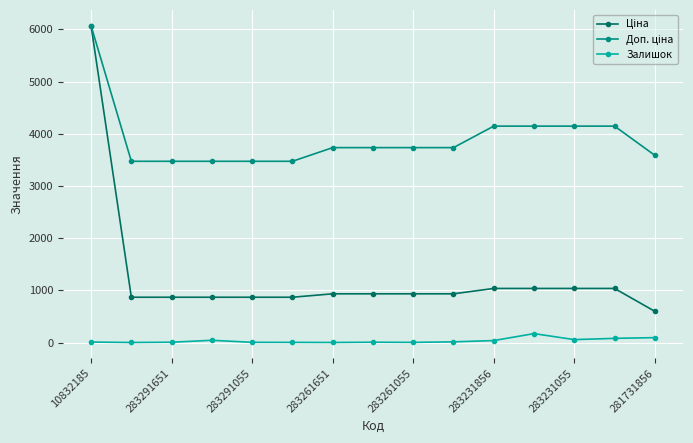

At how many categories does at least one series exceed 2521?

15